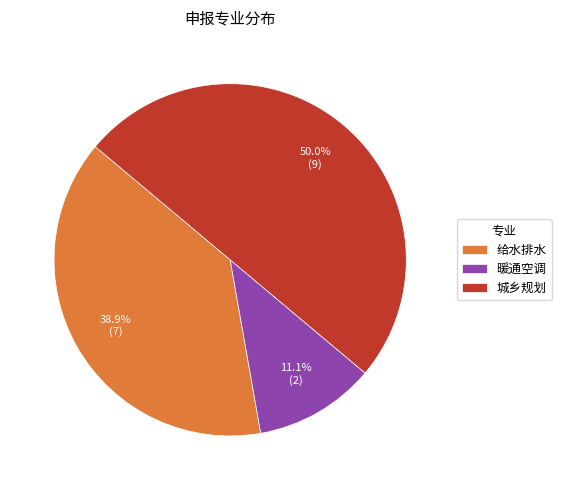

Count the number of slices in the pie.

3